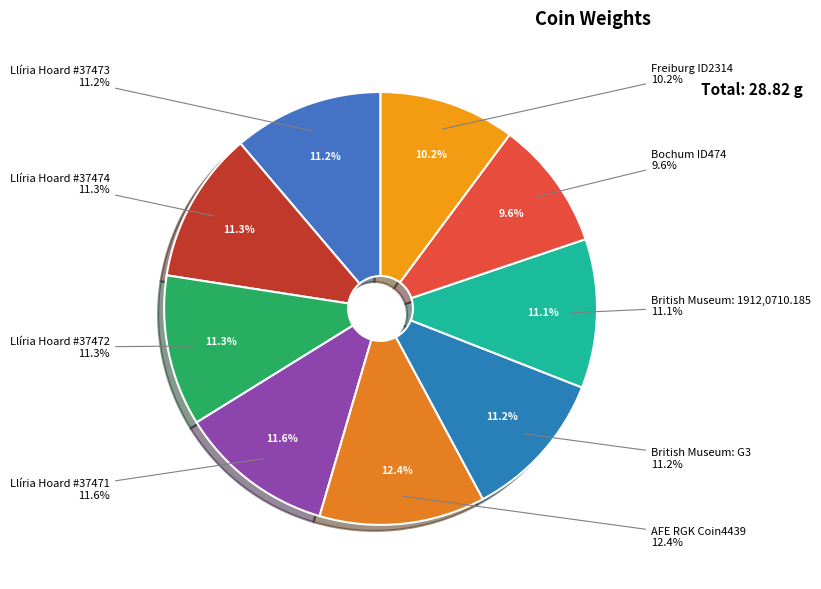

Is it true that Llíria Hoard #37472 is 19% of the pie?

False